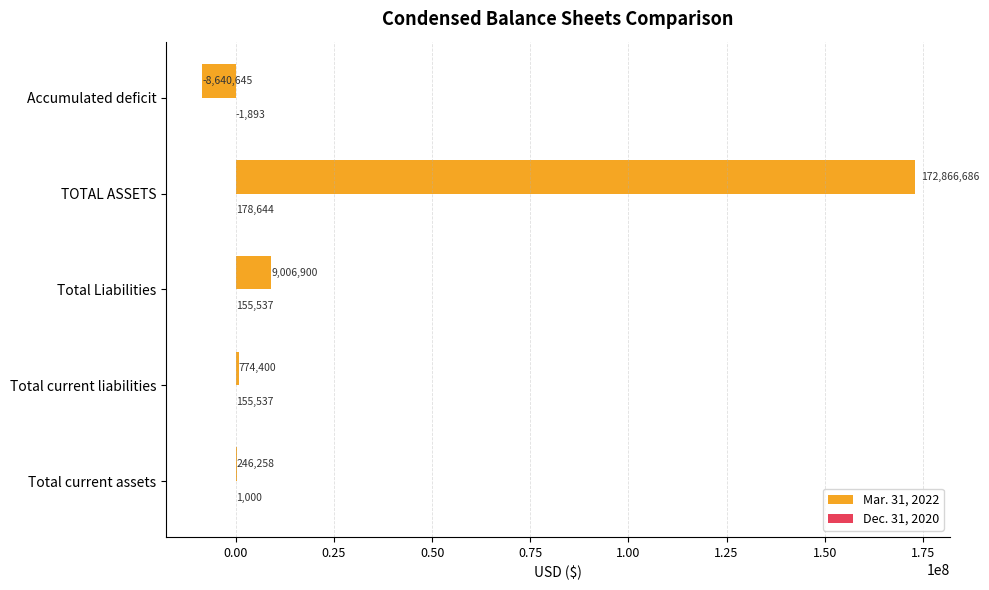

Which category has the highest value in the Mar. 31, 2022 series?

TOTAL ASSETS